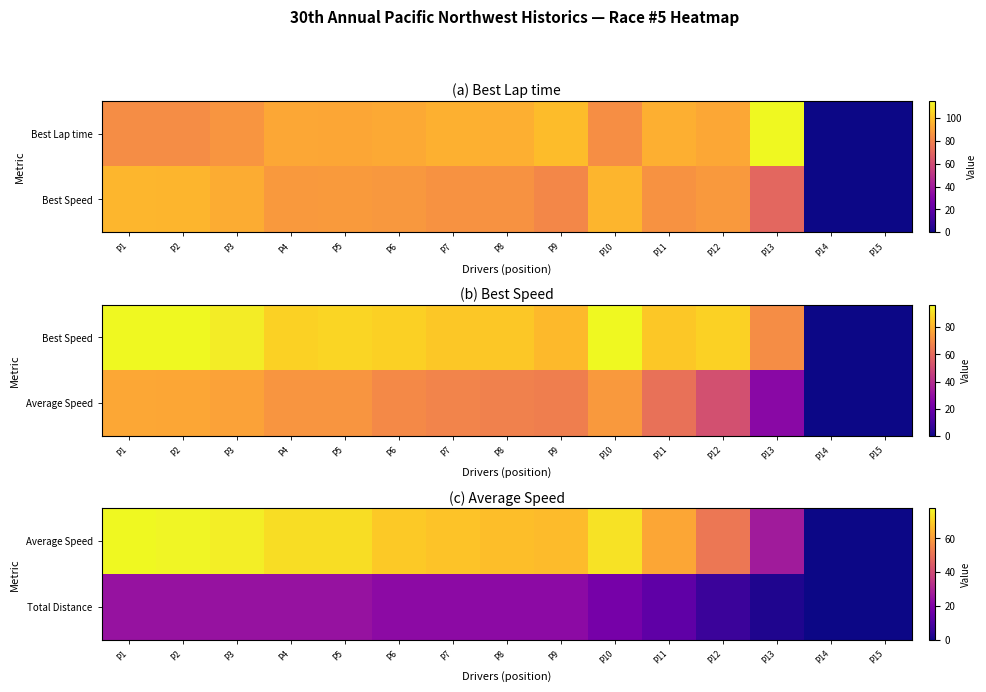

At which category is the sum across all series the highest?

P1